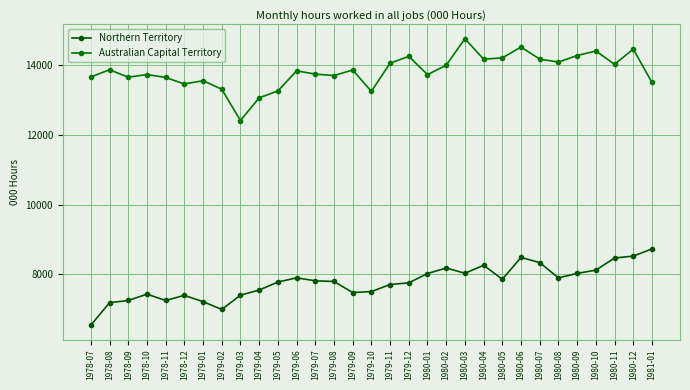

Reading right to left, what are all the values shown in this chart?

Northern Territory: 8730.9	8528.0	8470.6	8123.6	8029.6	7902.5	8339.9	8487.7	7862.0	8262.7	8034.1	8184.5	8025.6	7759.8	7710.8	7508.5	7480.9	7798.7	7817.1	7903.0	7781.9	7552.5	7404.3	6995.7	7219.0	7399.3	7253.3	7434.4	7252.8	7189.4	6543.5
Australian Capital Territory: 13511.0	14464.9	14029.5	14412.7	14281.1	14094.5	14177.7	14525.9	14214.2	14176.8	14764.9	14003.3	13734.3	14257.1	14063.6	13253.3	13866.3	13708.0	13748.3	13842.7	13264.3	13068.7	12416.9	13313.6	13558.6	13466.2	13652.5	13736.0	13660.2	13873.5	13666.8